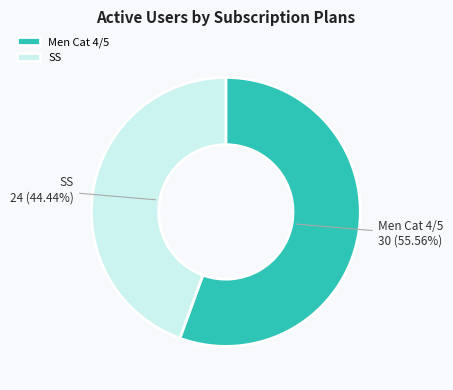

Is there a majority slice in this chart?

Yes